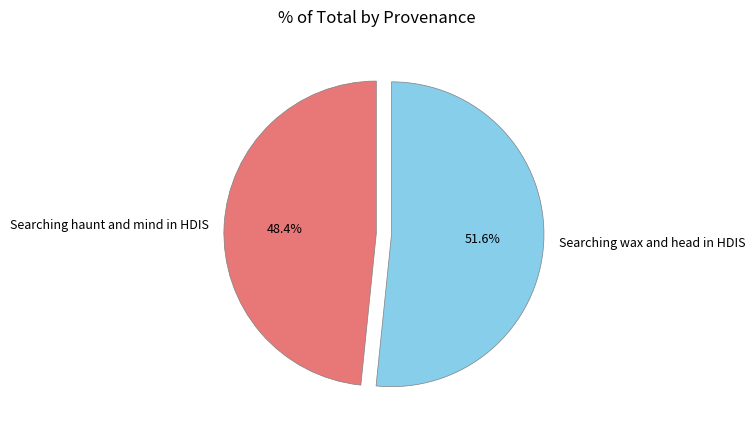

What is the ratio of the value at Searching wax and head in HDIS to the value at Searching haunt and mind in HDIS?

1.1